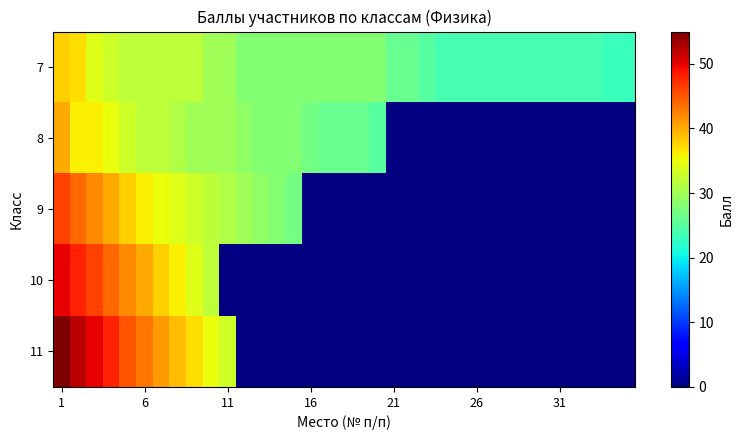

What is the total value across all series at 1?

229.0